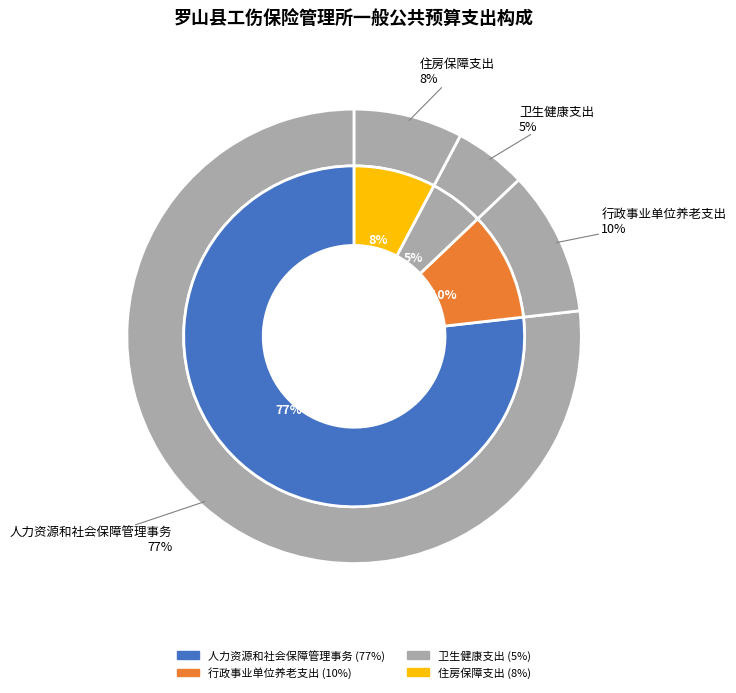

Is there a majority slice in this chart?

Yes